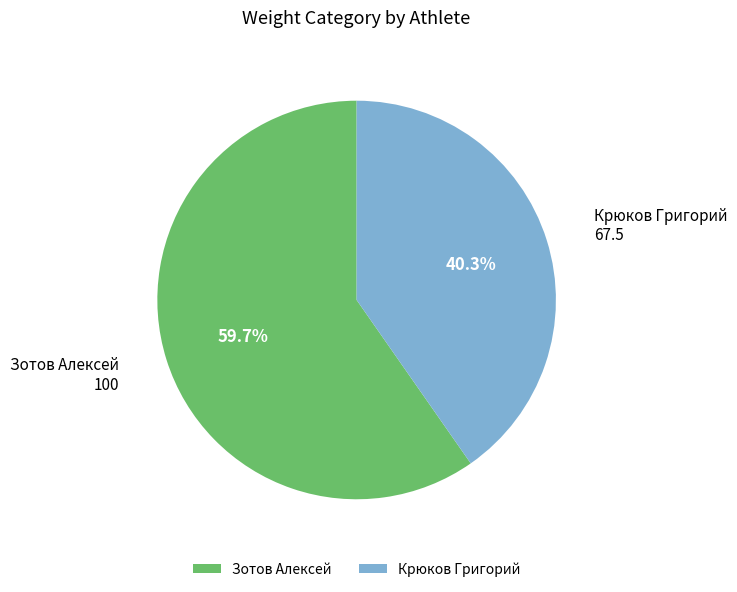

How much of the chart is everything except Зотов Алексей?

40.3%